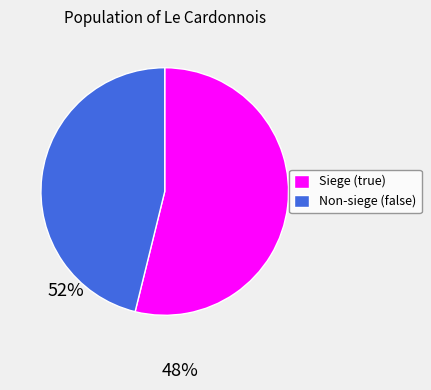

Approximately how many times larger is the value at Siege (true) compared to Non-siege (false)?

1.2